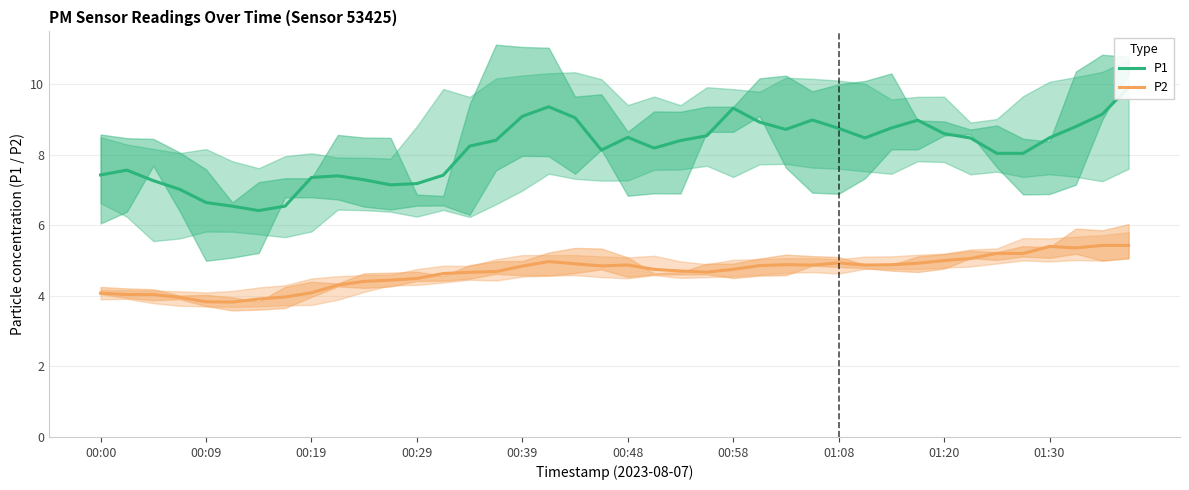

True or false: P2 and P1 cross at least once.

False